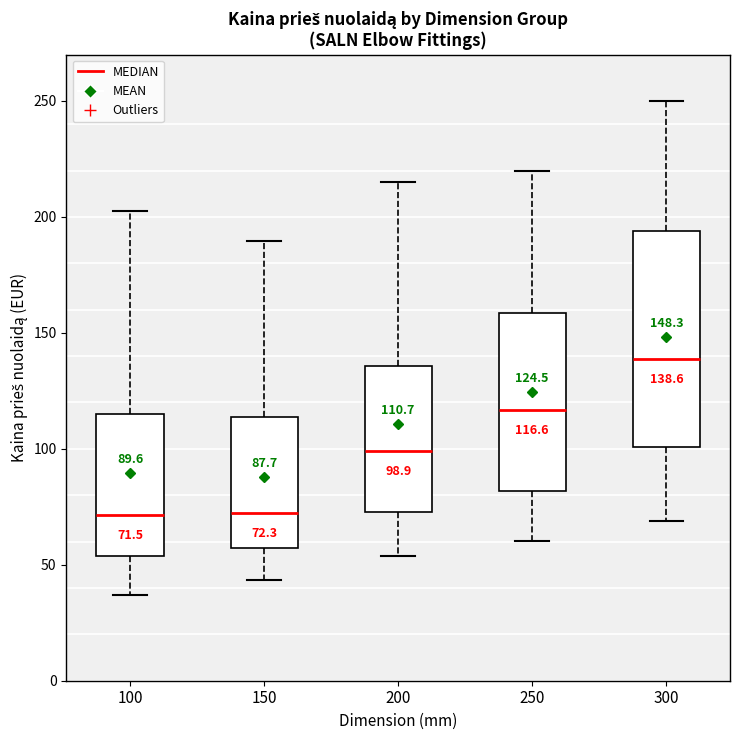

Comparing the boxes themselves (not the whiskers), which one is the tallest?

300